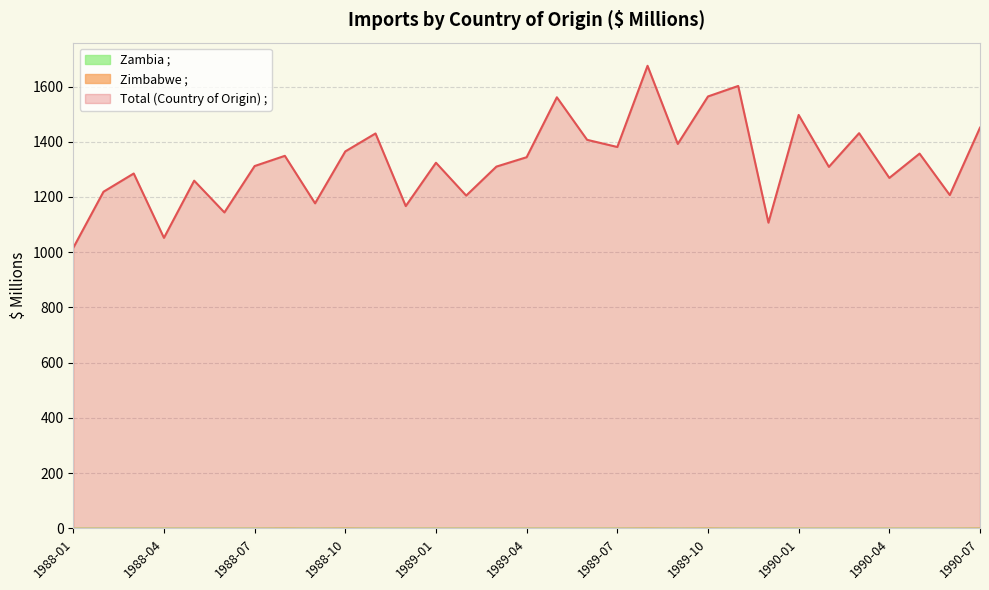

Rank the series at 1988-08 from highest to lowest value.

Total (Country of Origin), Zimbabwe